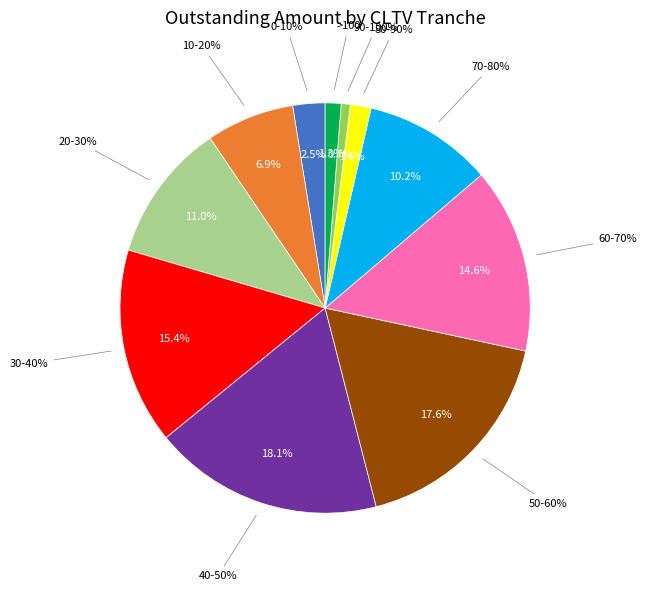

Rank the categories by value from lowest to highest.

90-100%, >100, 80-90%, 0-10%, 10-20%, 70-80%, 20-30%, 60-70%, 30-40%, 50-60%, 40-50%